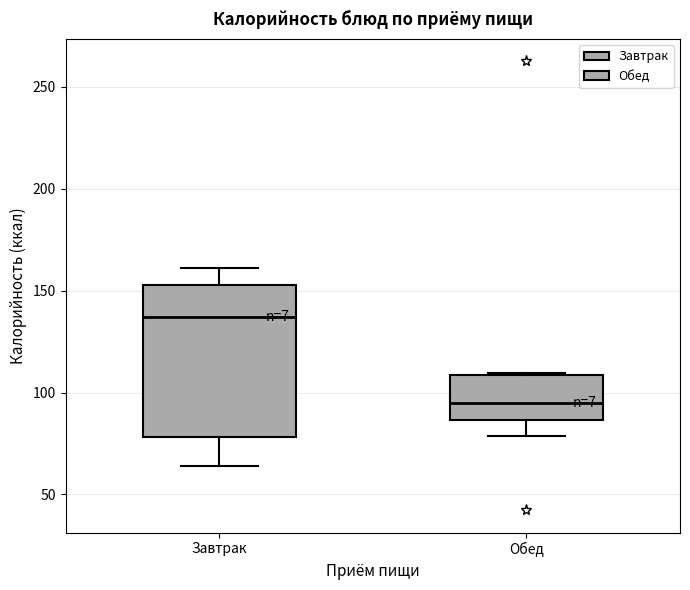

Which box is the tallest, from its lower edge to its upper edge?

Завтрак